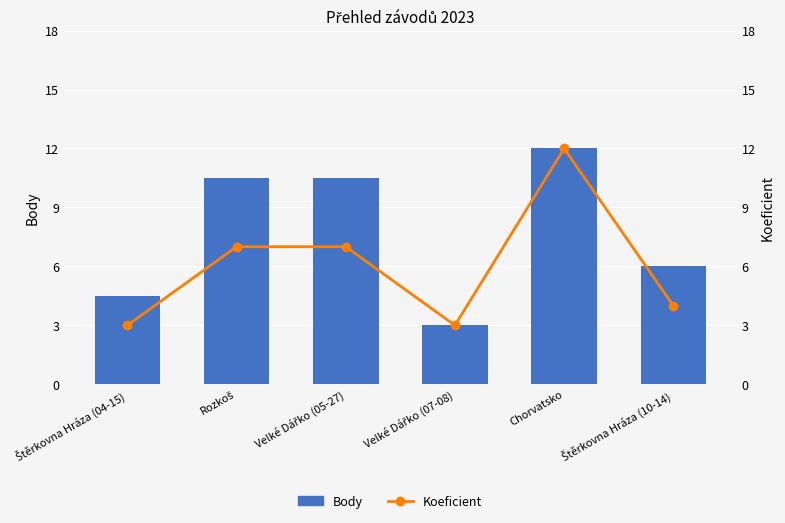

Does the chart contain any negative values?

No